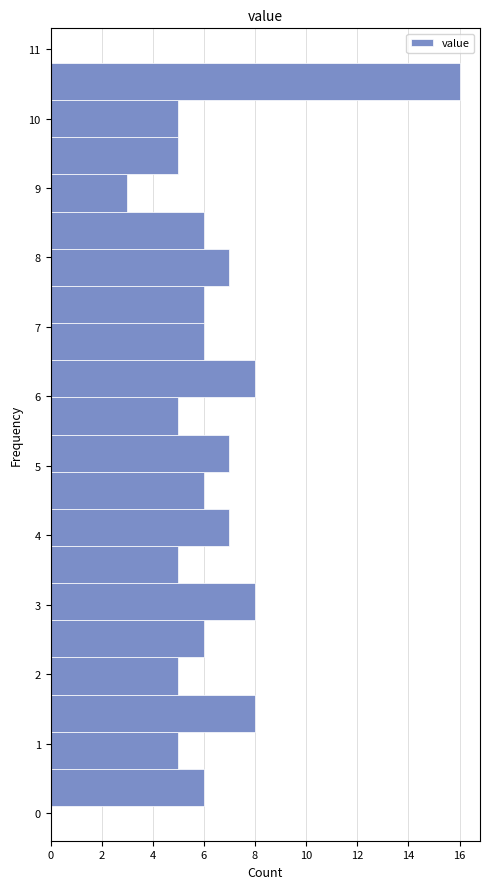

Over which range of the y-axis is the bar longest?

10.3 to 10.8